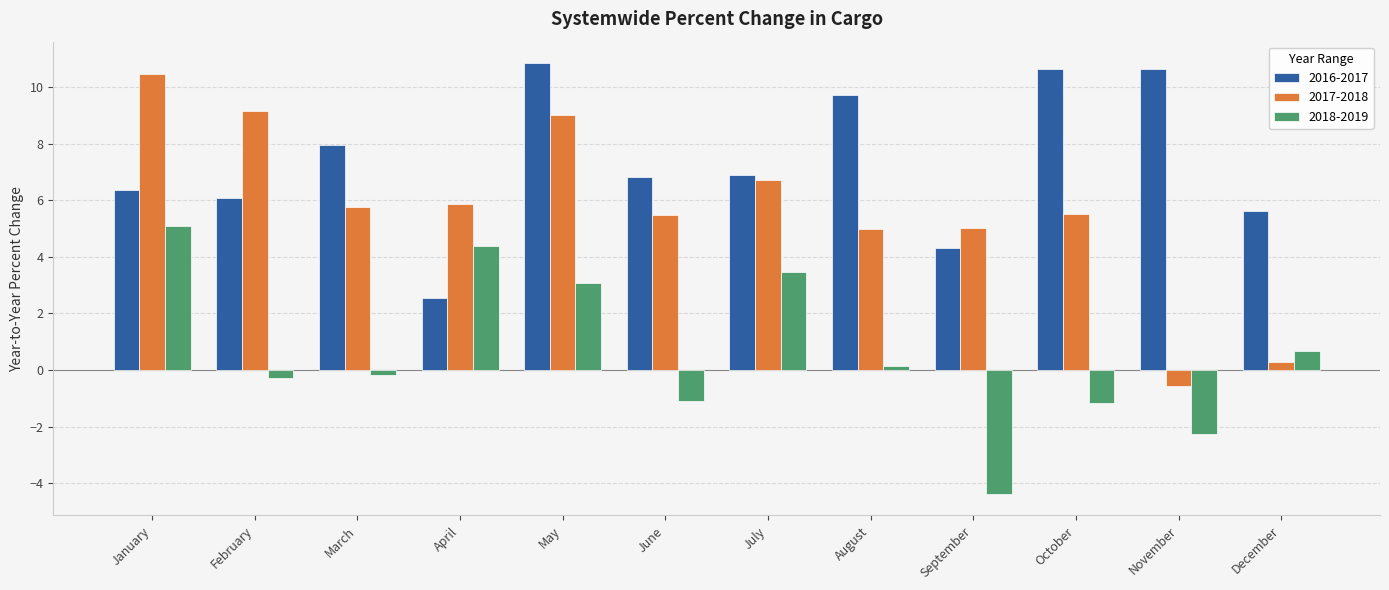

What is the maximum value shown in the chart?

10.8